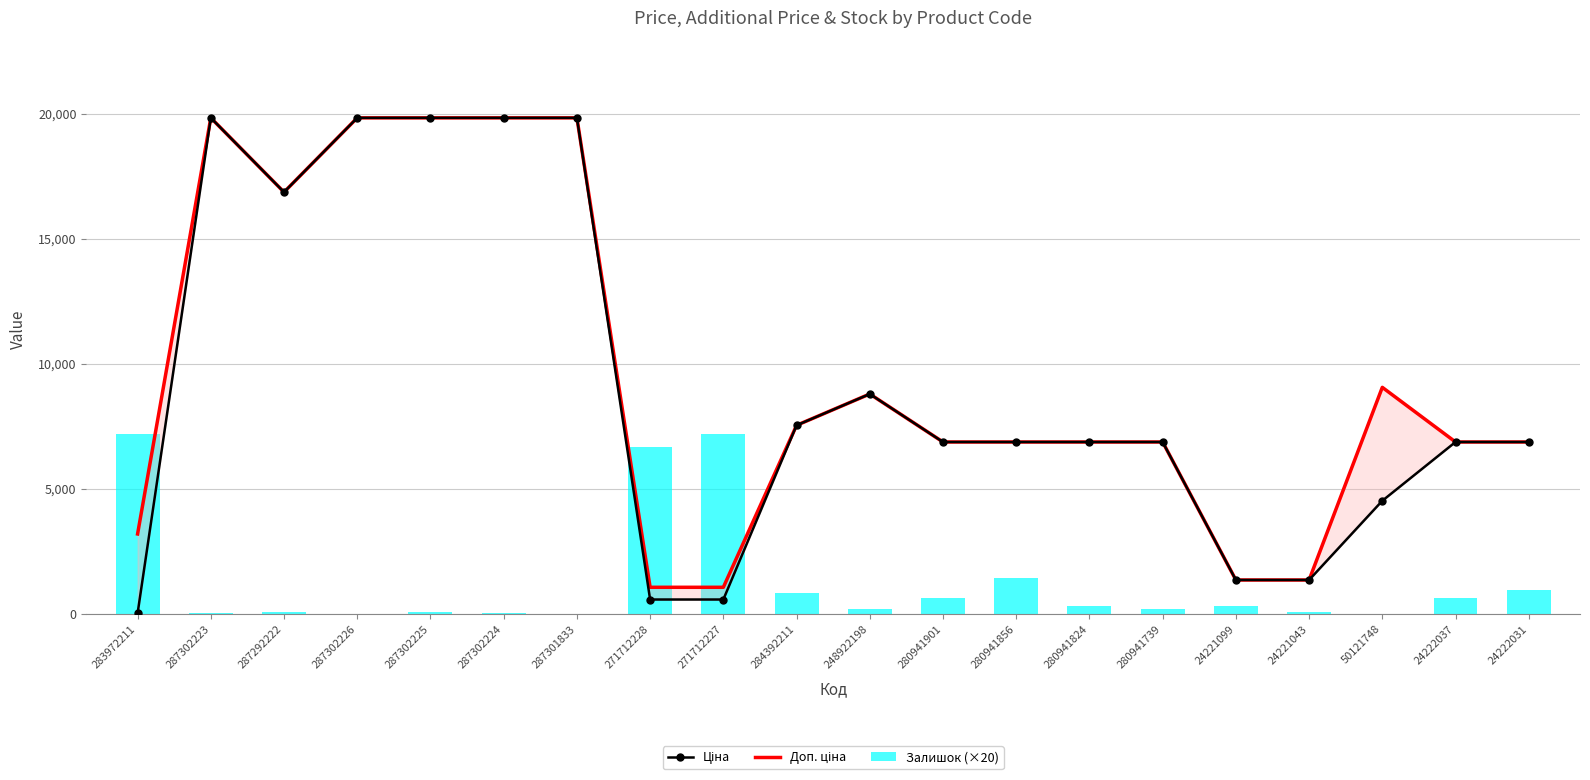

At how many categories does at least one series exceed 11345?

6